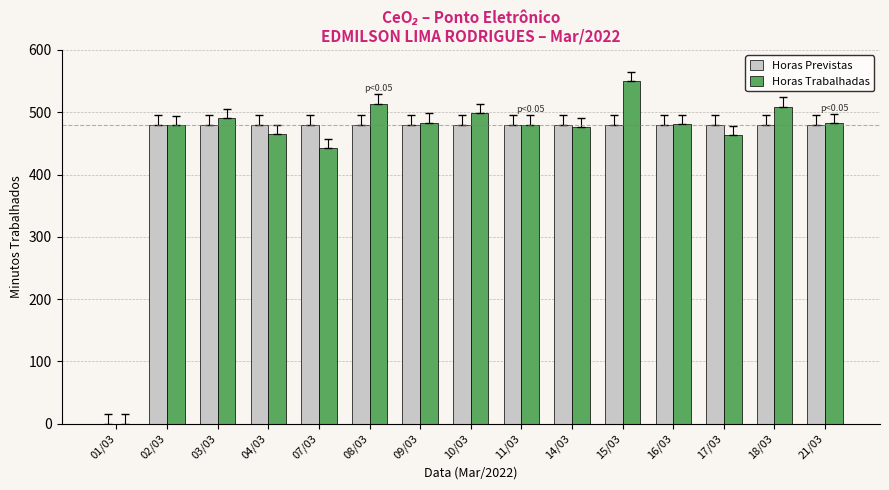

The value of Horas Trabalhadas at 18/03 is 344. True or false?

False